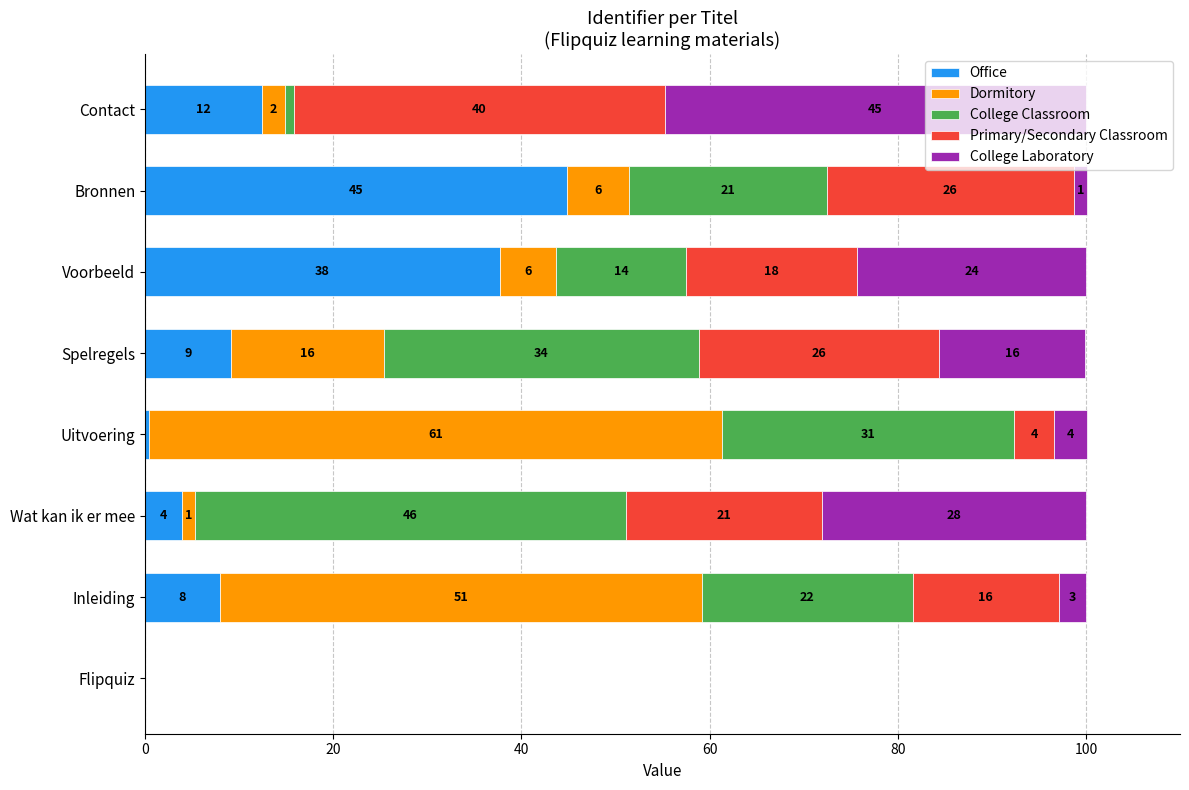

What is the difference between the maximum and minimum values in the College Laboratory series?

44.7